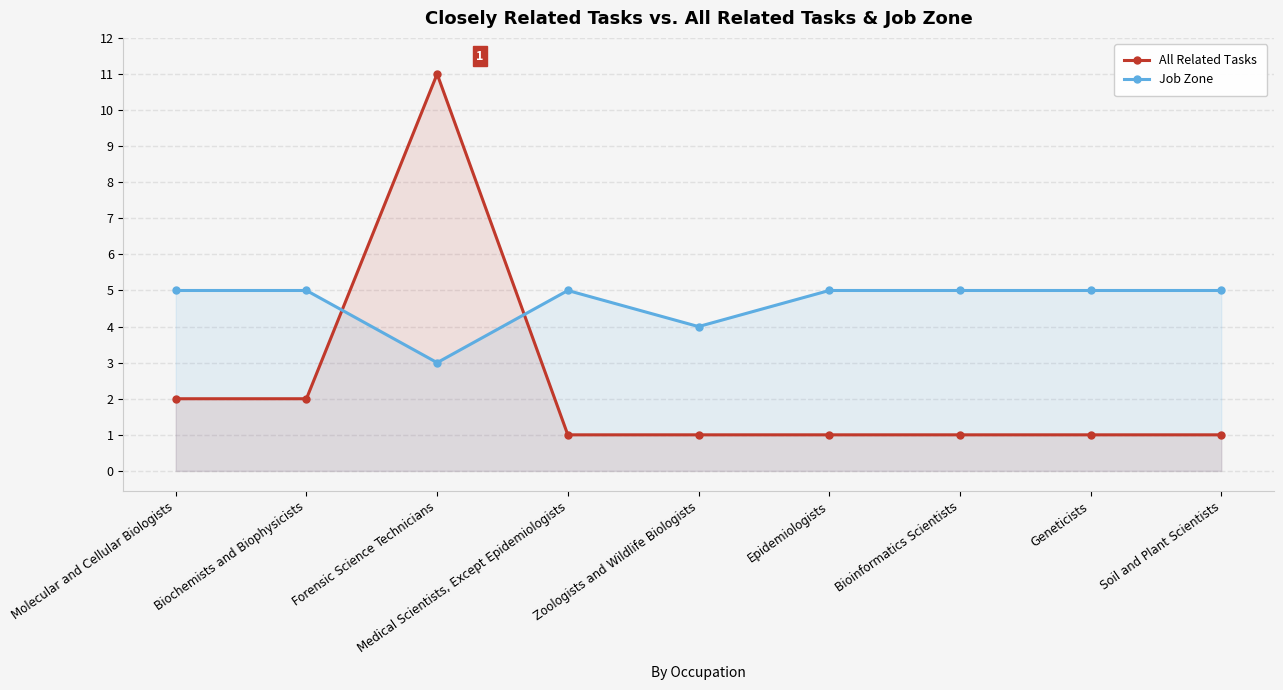

Which series changed the most between Molecular and Cellular Biologists and Medical Scientists, Except Epidemiologists?

All Related Tasks